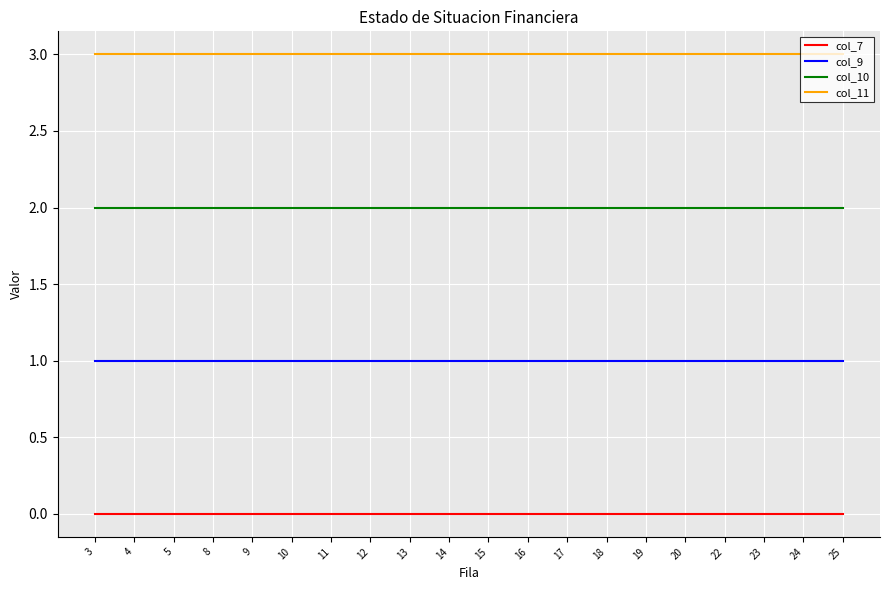

List the series in order of their overall mean, highest first.

col_11, col_10, col_9, col_7